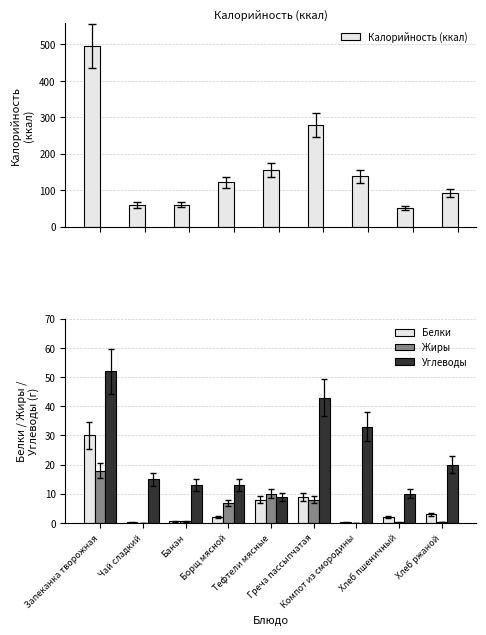

Is it true that Калорийность (ккал) equals 39.5 at Чай сладкий?

False